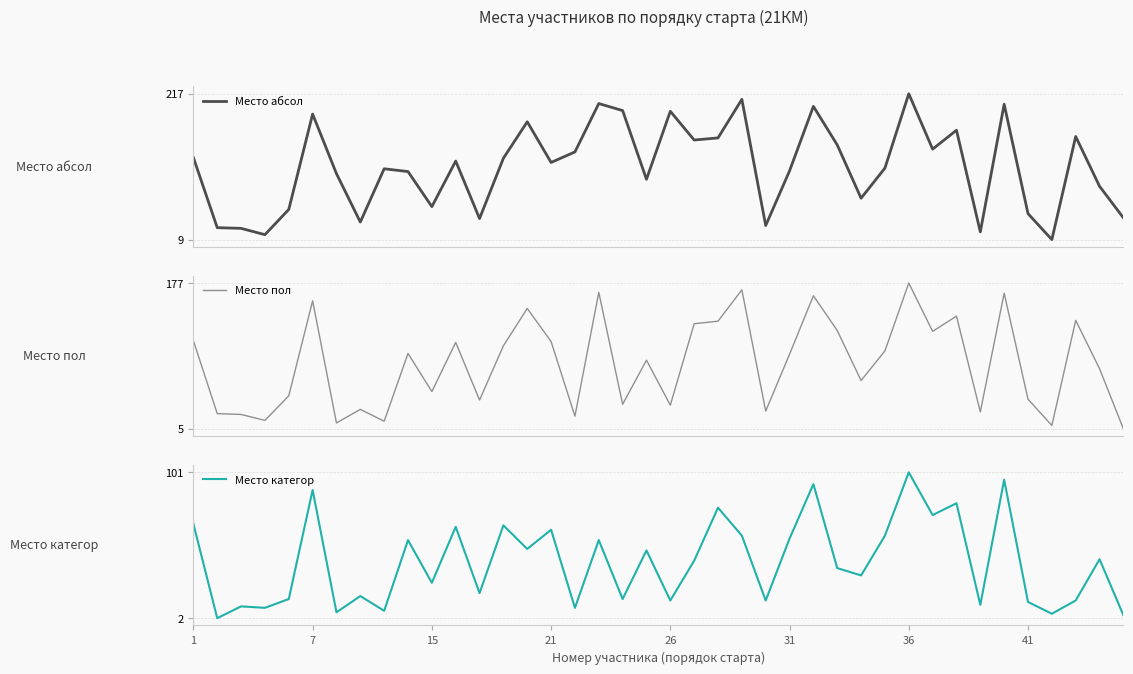

True or false: Место абсол has more than 2 interior local peaks.

True